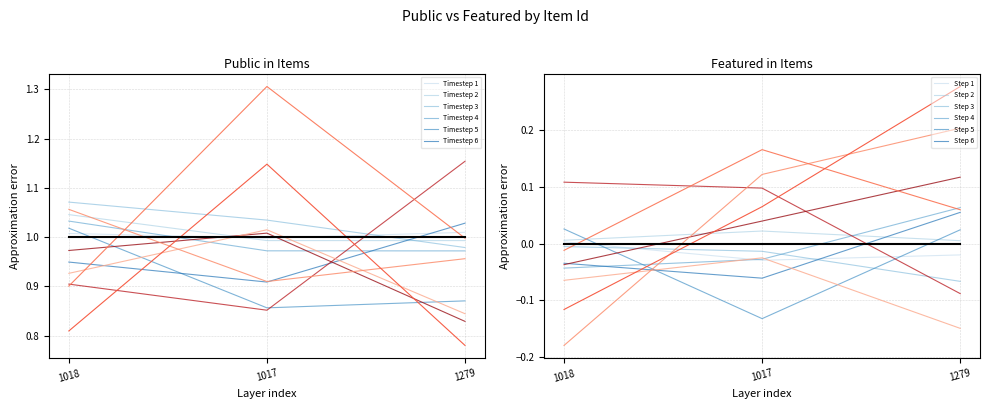

The value of public at 1279 is 1. True or false?

True